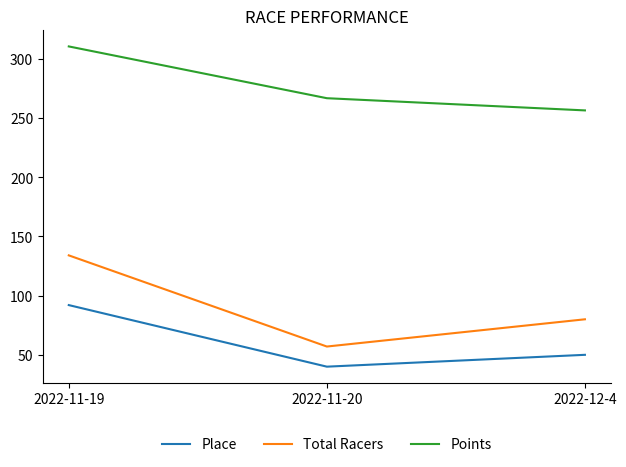

Does the chart display data point markers on the line(s)?

No